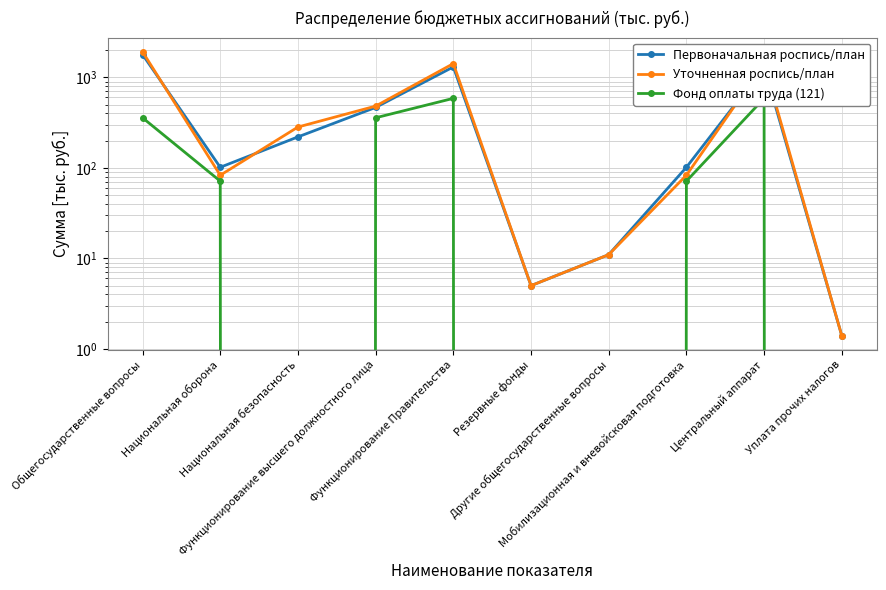

List the labels in order of Фонд оплаты труда (121) value, largest first.

Функционирование Правительства, Центральный аппарат, Общегосударственные вопросы, Функционирование высшего должностного лица, Национальная оборона, Мобилизационная и вневойсковая подготовка, Национальная безопасность, Резервные фонды, Другие общегосударственные вопросы, Уплата прочих налогов